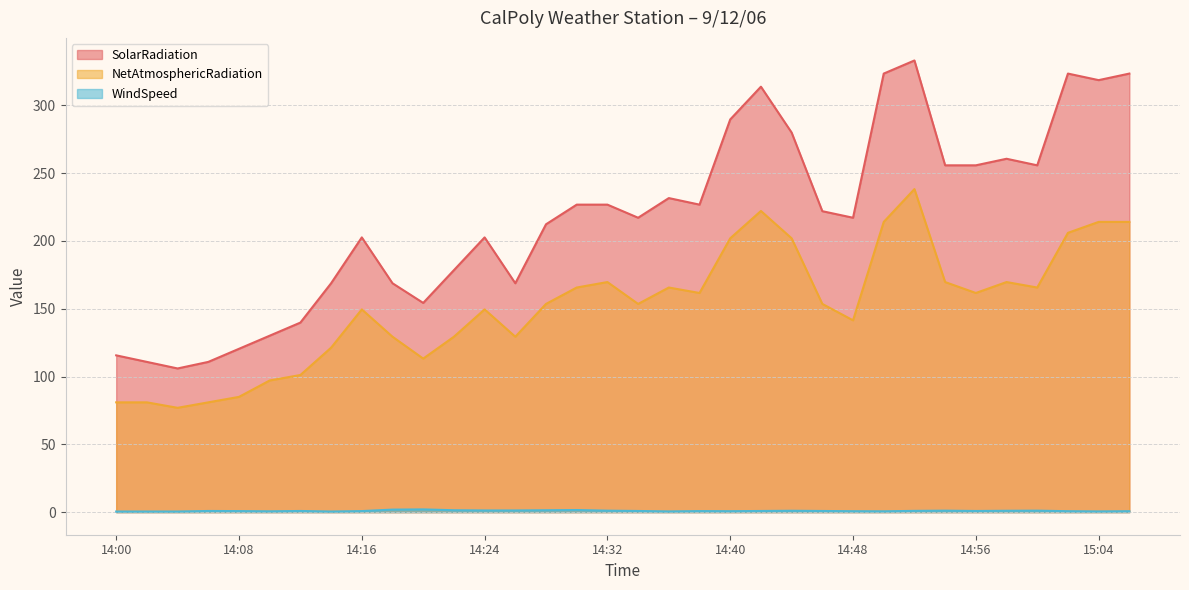

What is the label of the 29th point from the left?

14:56